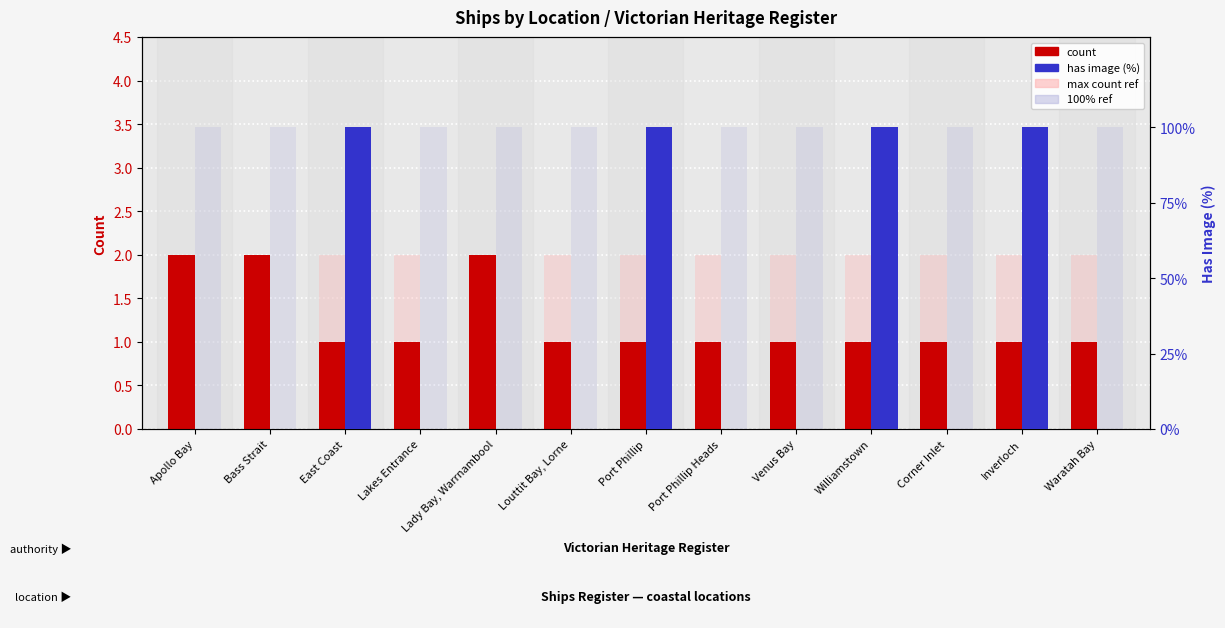

Is it true that has image (%) equals 159 at Inverloch?

False